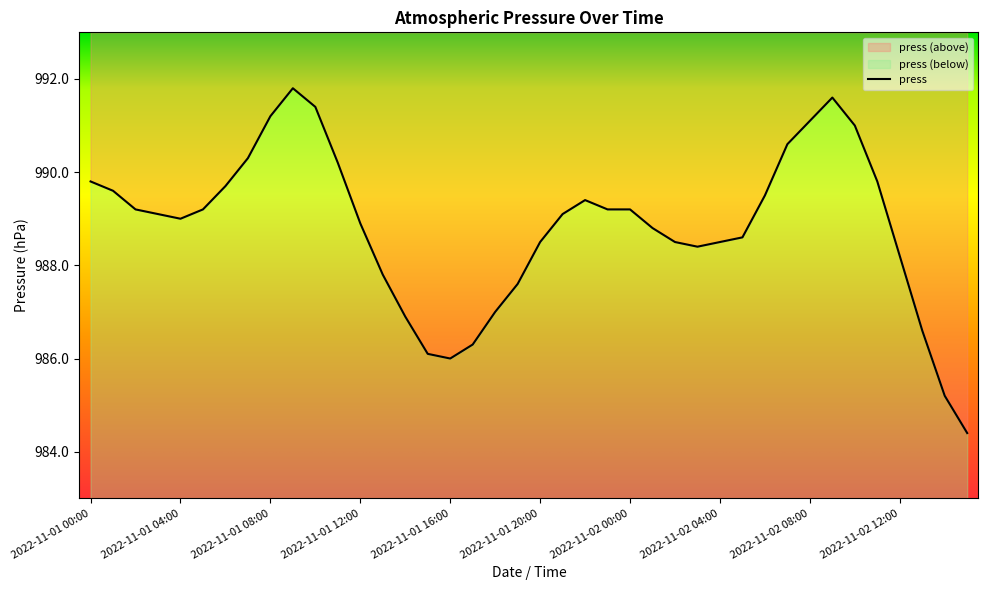

Which label corresponds to the smallest value in the chart?

2022-11-02 15:00